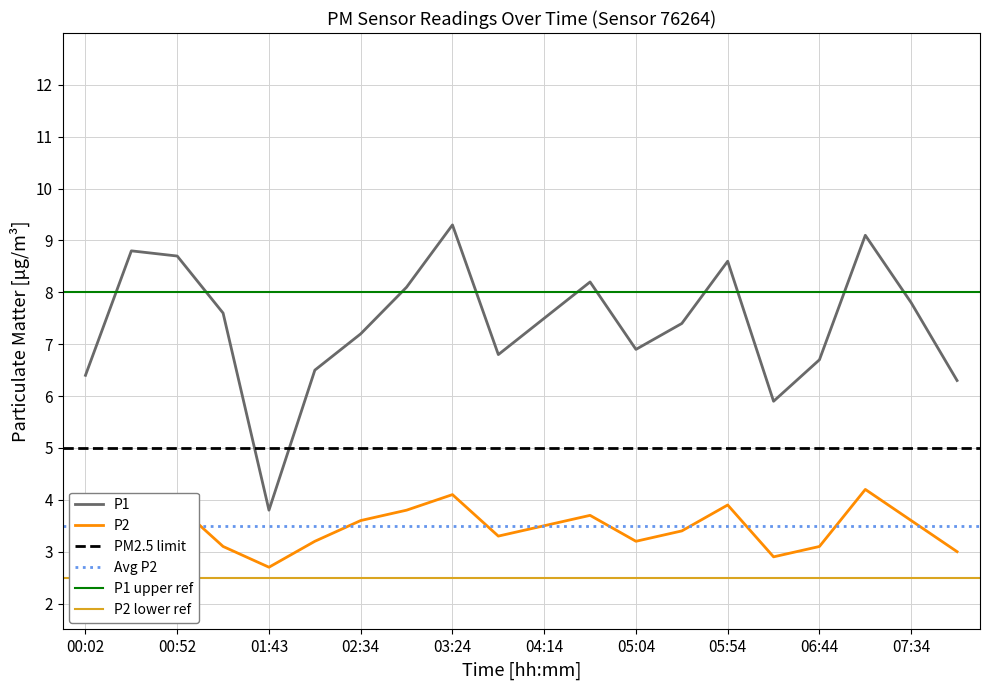

Is it true that P2 equals 5.5 at 03:24?

False